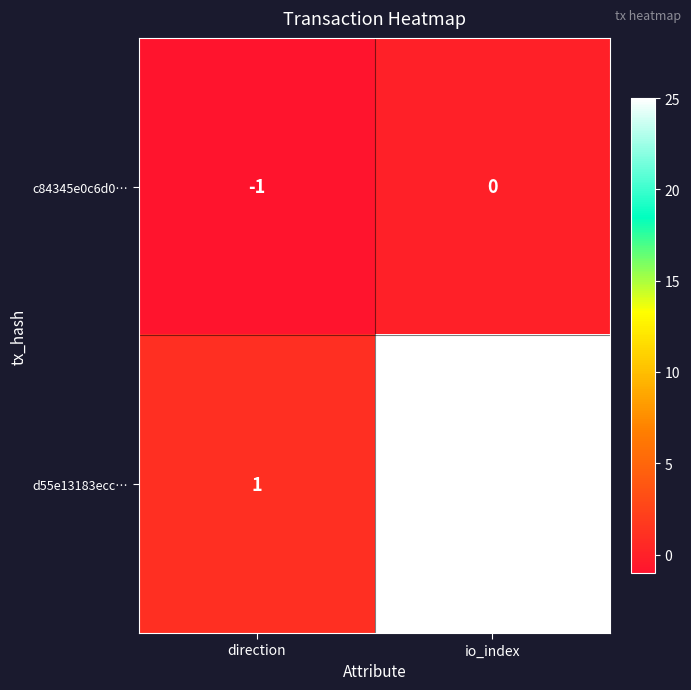

Is it true that c84345e0c6d0… equals 0 at direction?

False